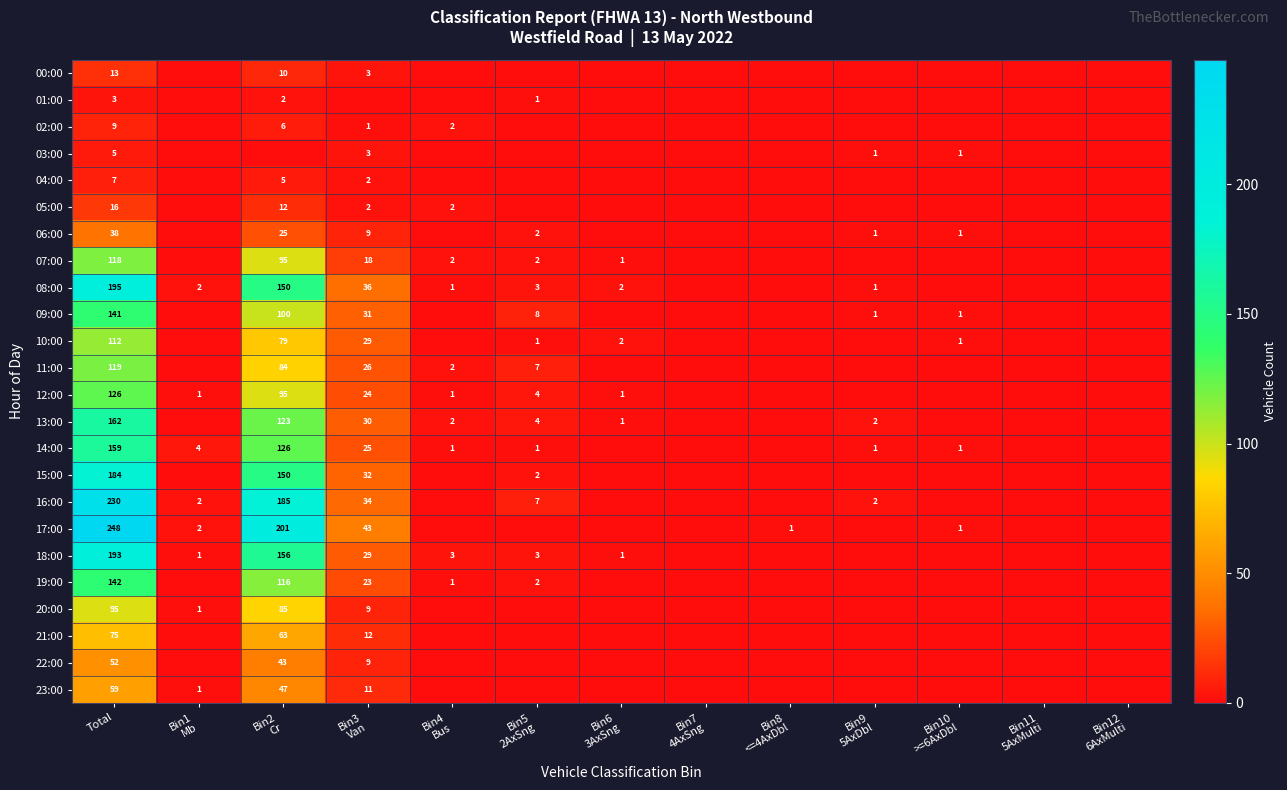

The value of 22:00 at Bin5 2AxSng is -21. True or false?

False